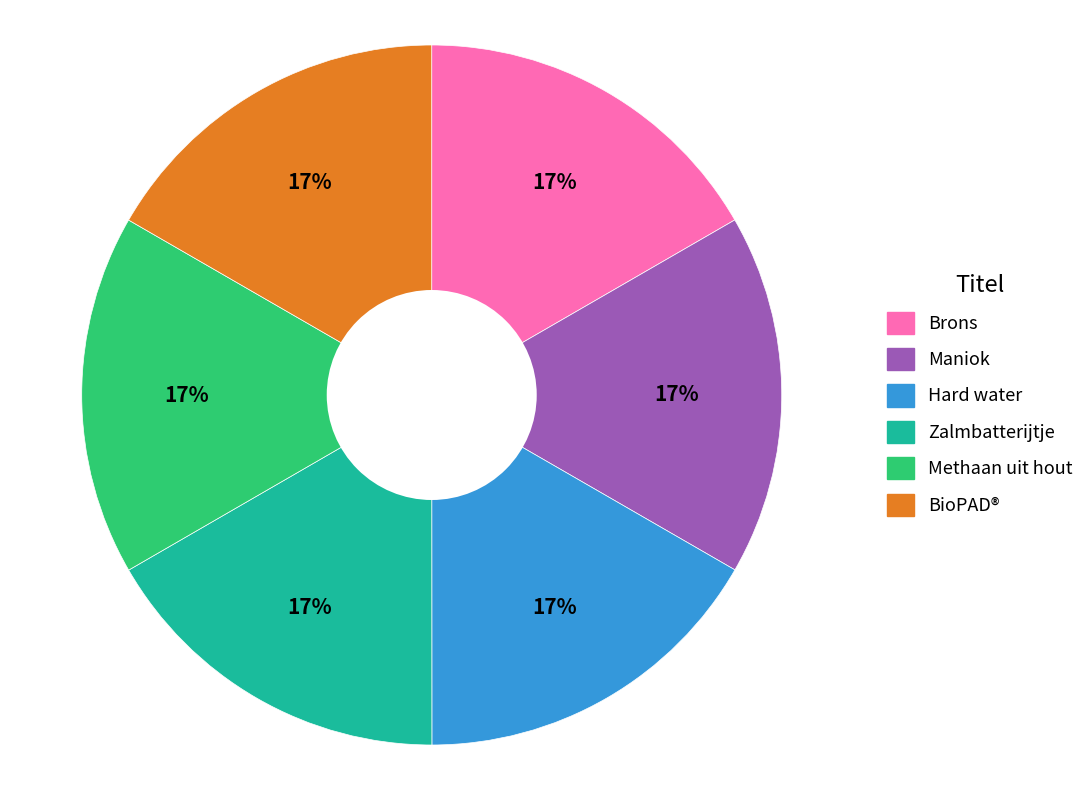

To the nearest percent, what is the combined percentage of BioPAD® and Hard water?

33%